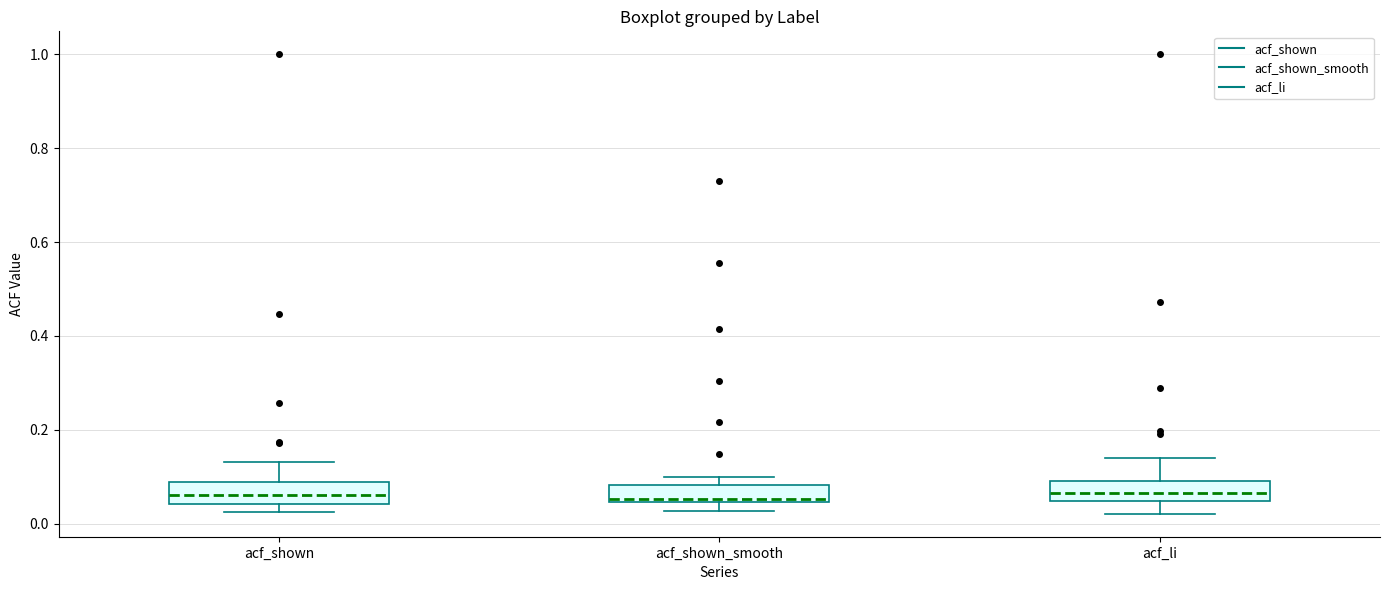

Reading left to right, read every box against the y-axis: the position of its median line, the range the box covers, and the ends of its whiskers. The values are not printed on the chart, so give them approximately, as read against the axis.

acf_shown: median 0.06, box 0.04 to 0.08, whiskers 0.02 to 0.14
acf_shown_smooth: median 0.06, box 0.04 to 0.08, whiskers 0.02 to 0.10
acf_li: median 0.06, box 0.04 to 0.08, whiskers 0.02 to 0.14